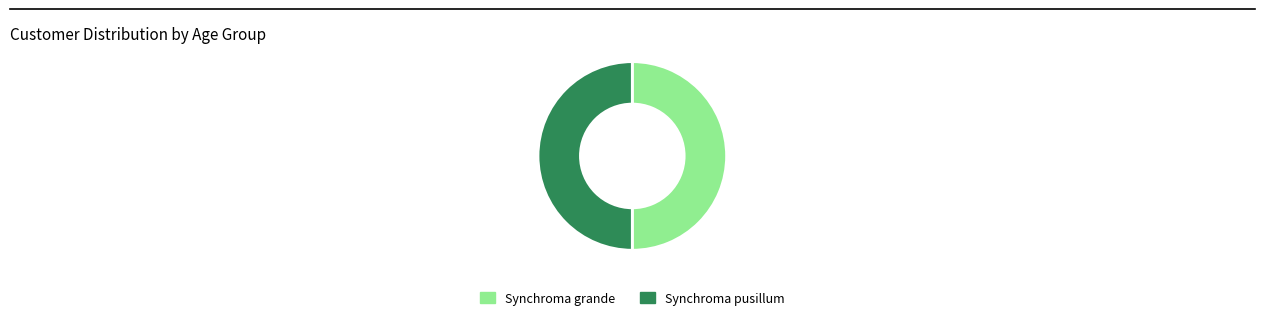

True or false: Synchroma grande accounts for 55% of the total.

False